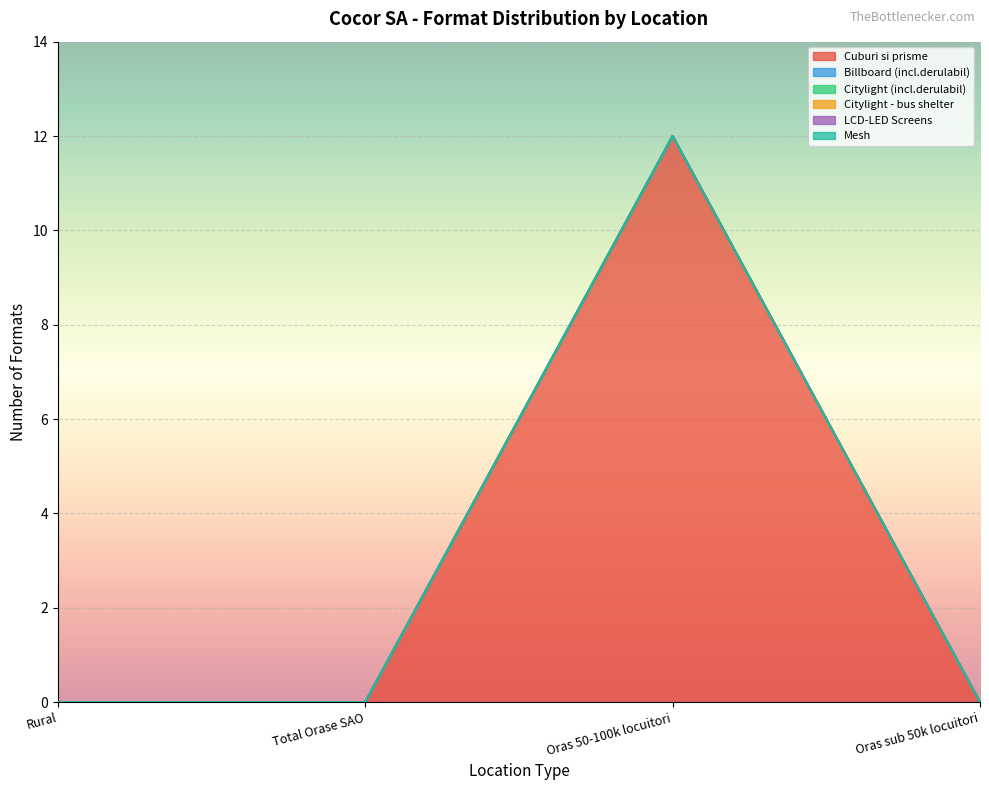

True or false: Billboard (incl.derulabil) and Cuburi si prisme cross at least once.

False